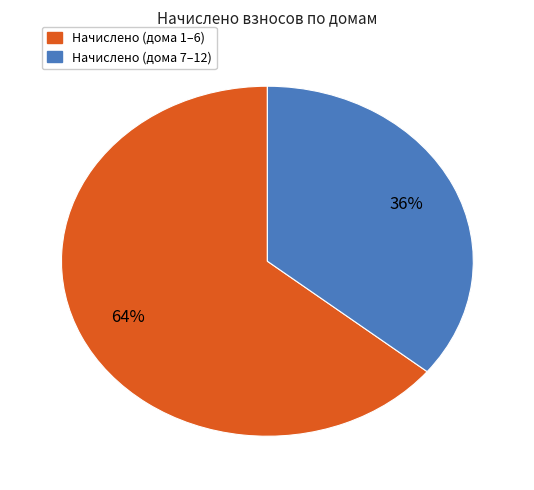

Is there a majority slice in this chart?

Yes